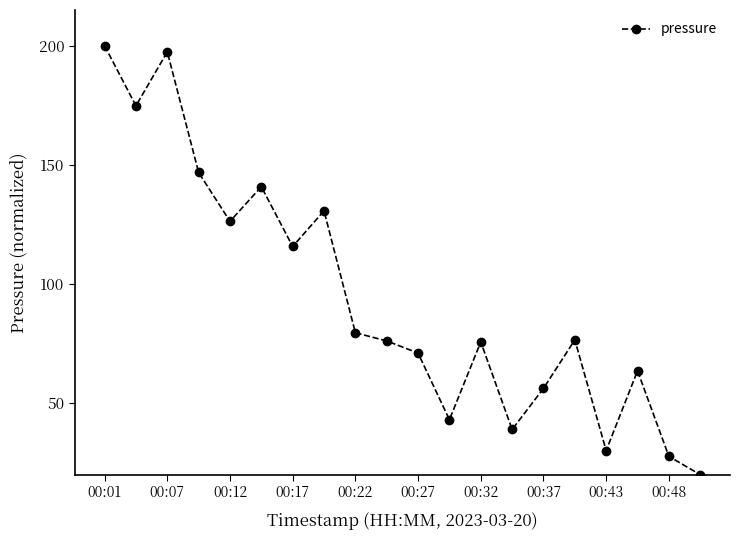

What is the value of the 9th point from the left?

79.6